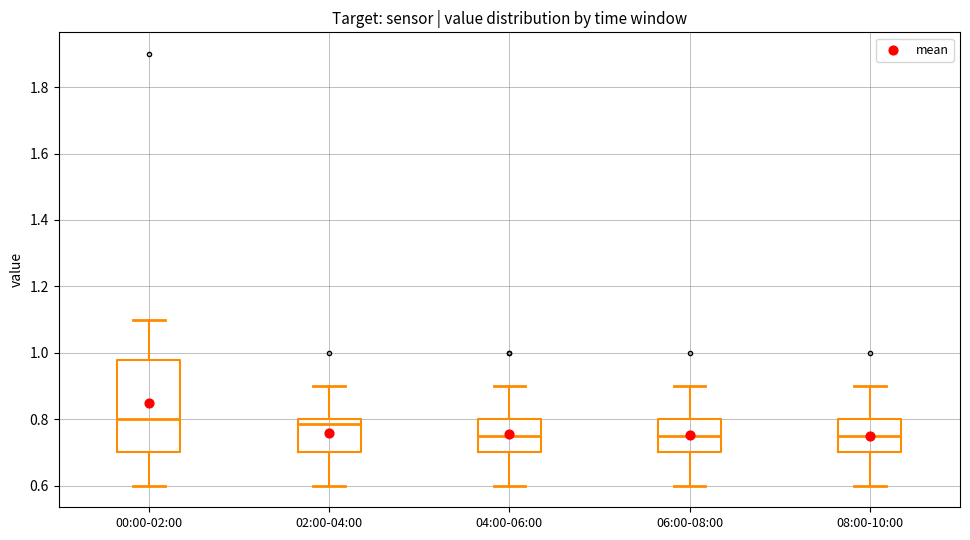

Reading left to right, transcribe this box plot: for each box, give where its median line is, the range the box spans, and where its two whiskers end, as read against the y-axis. The values are not printed on the chart, so give them approximately, as read against the axis.

00:00-02:00: median 0.80, box 0.70 to 0.98, whiskers 0.60 to 1.10
02:00-04:00: median 0.78, box 0.70 to 0.80, whiskers 0.60 to 0.90
04:00-06:00: median 0.76, box 0.70 to 0.80, whiskers 0.60 to 0.90
06:00-08:00: median 0.76, box 0.70 to 0.80, whiskers 0.60 to 0.90
08:00-10:00: median 0.76, box 0.70 to 0.80, whiskers 0.60 to 0.90